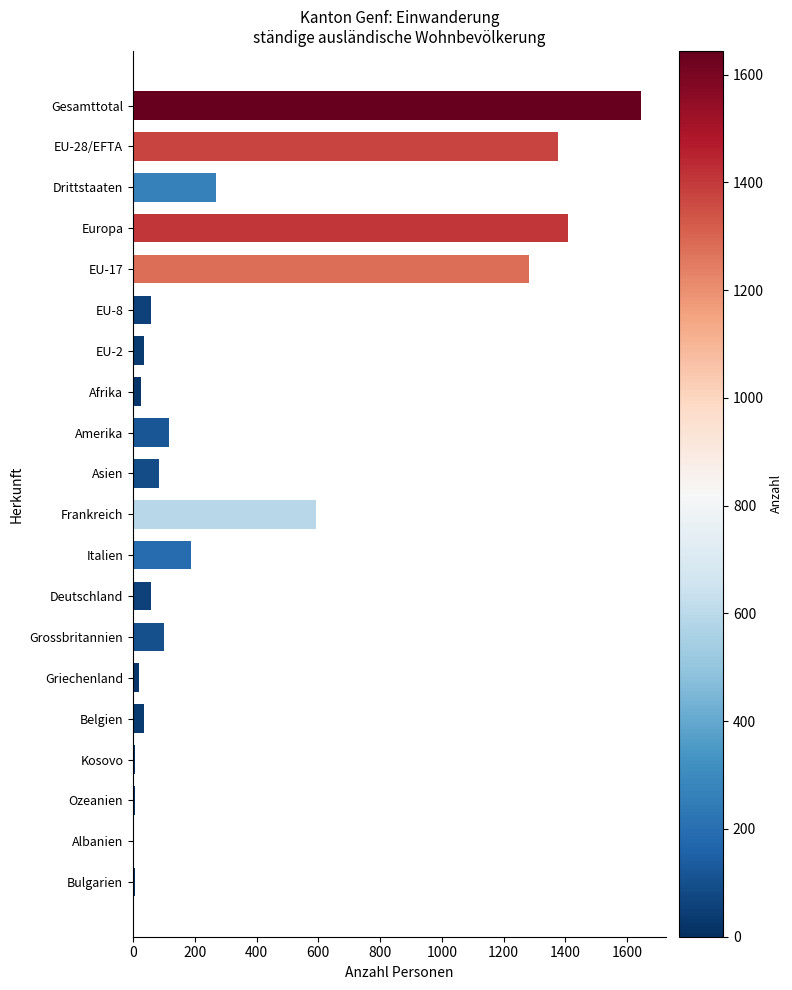

What is the greatest value displayed?

1644